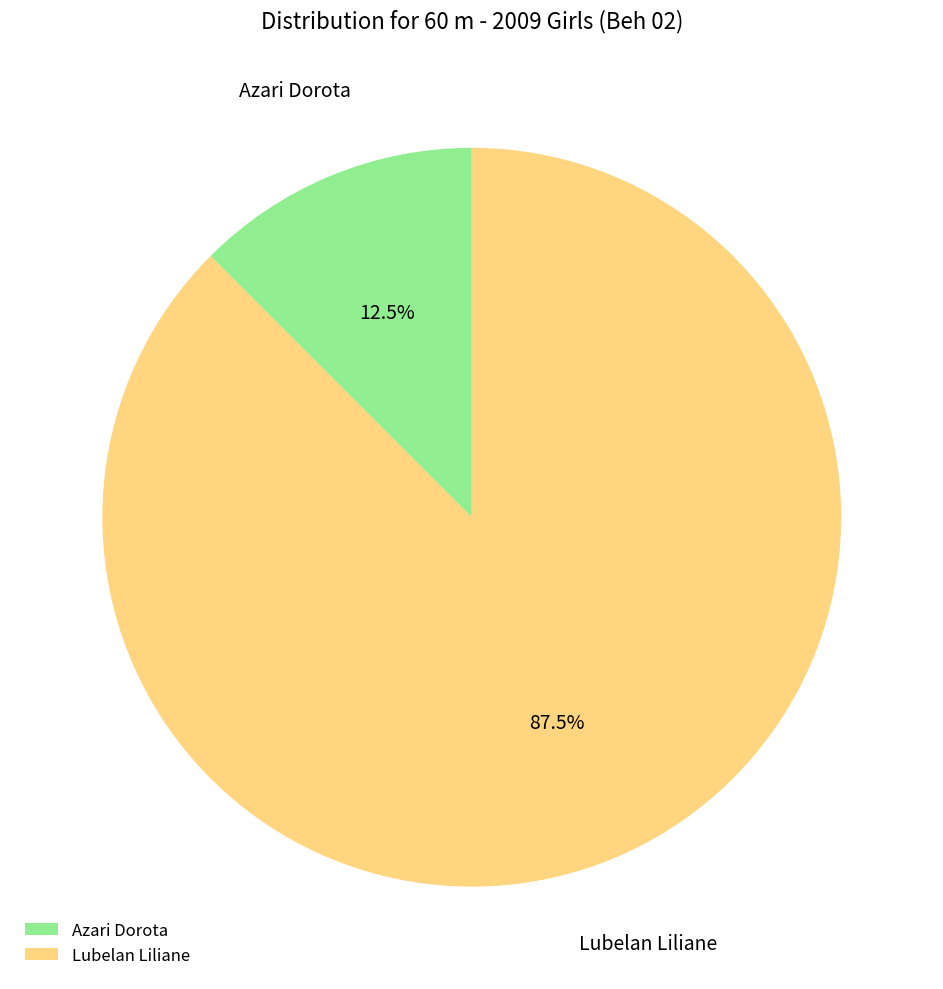

Count the number of slices in the pie.

2